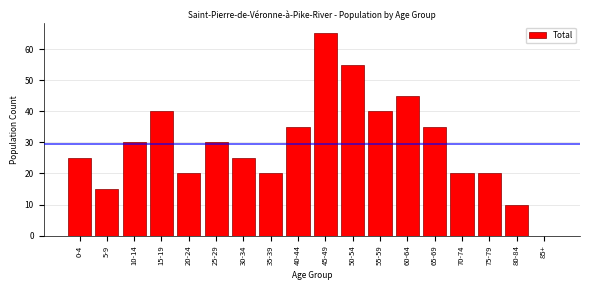

Reading left to right, transcribe all the data shown in this chart.

0-4=25	5-9=15	10-14=30	15-19=40	20-24=20	25-29=30	30-34=25	35-39=20	40-44=35	45-49=65	50-54=55	55-59=40	60-64=45	65-69=35	70-74=20	75-79=20	80-84=10	85+=0